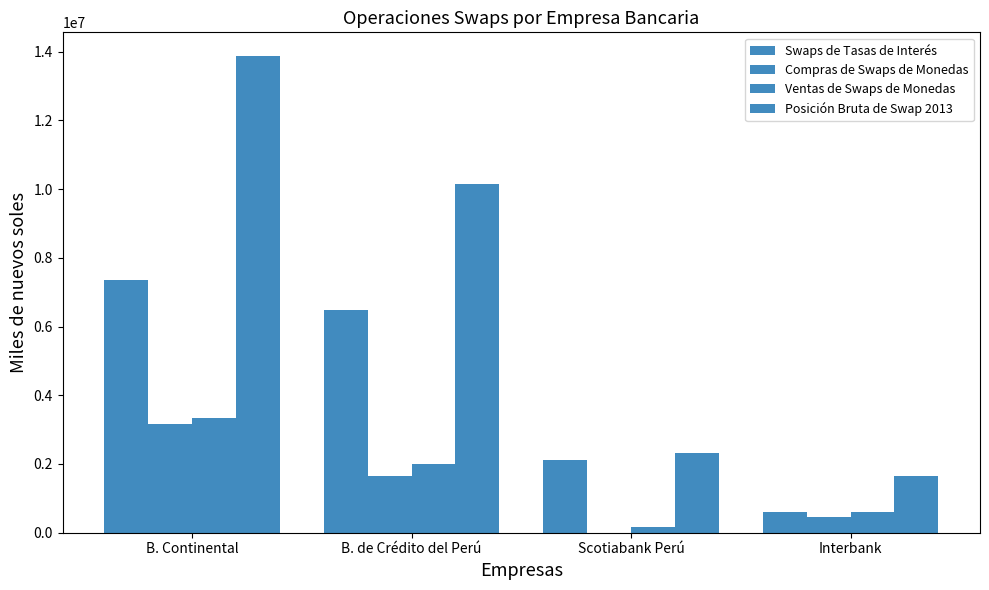

What is the difference between the maximum and minimum values in the Ventas de Swaps de Monedas series?

3165145.5